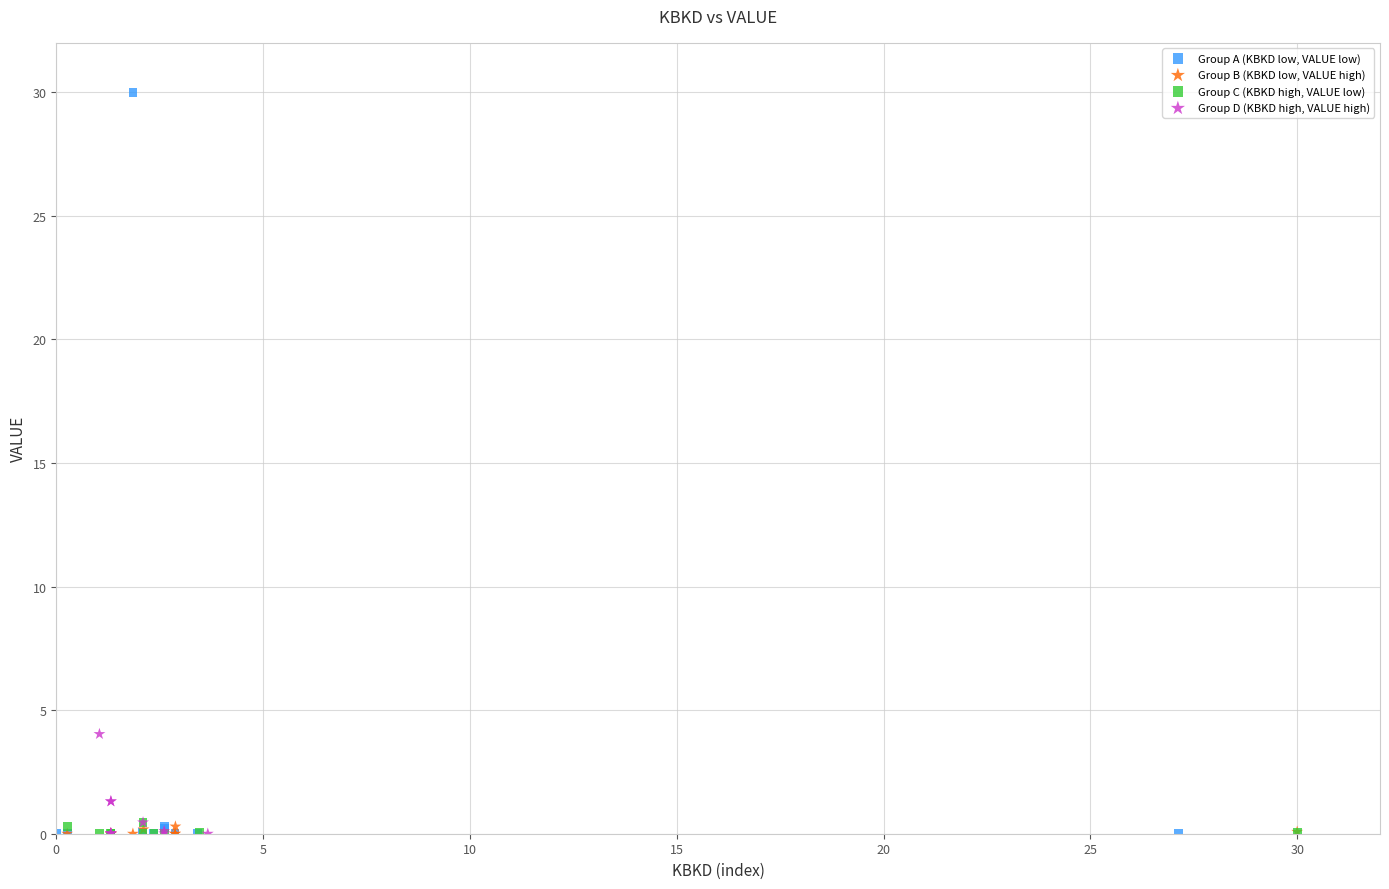

Which series has the widest spread of Y values?

Group A (KBKD low, VALUE low)